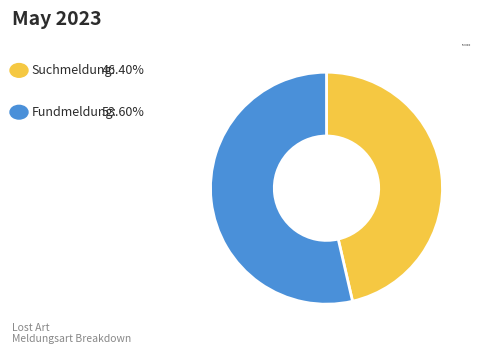

How many slices are in this pie chart?

2